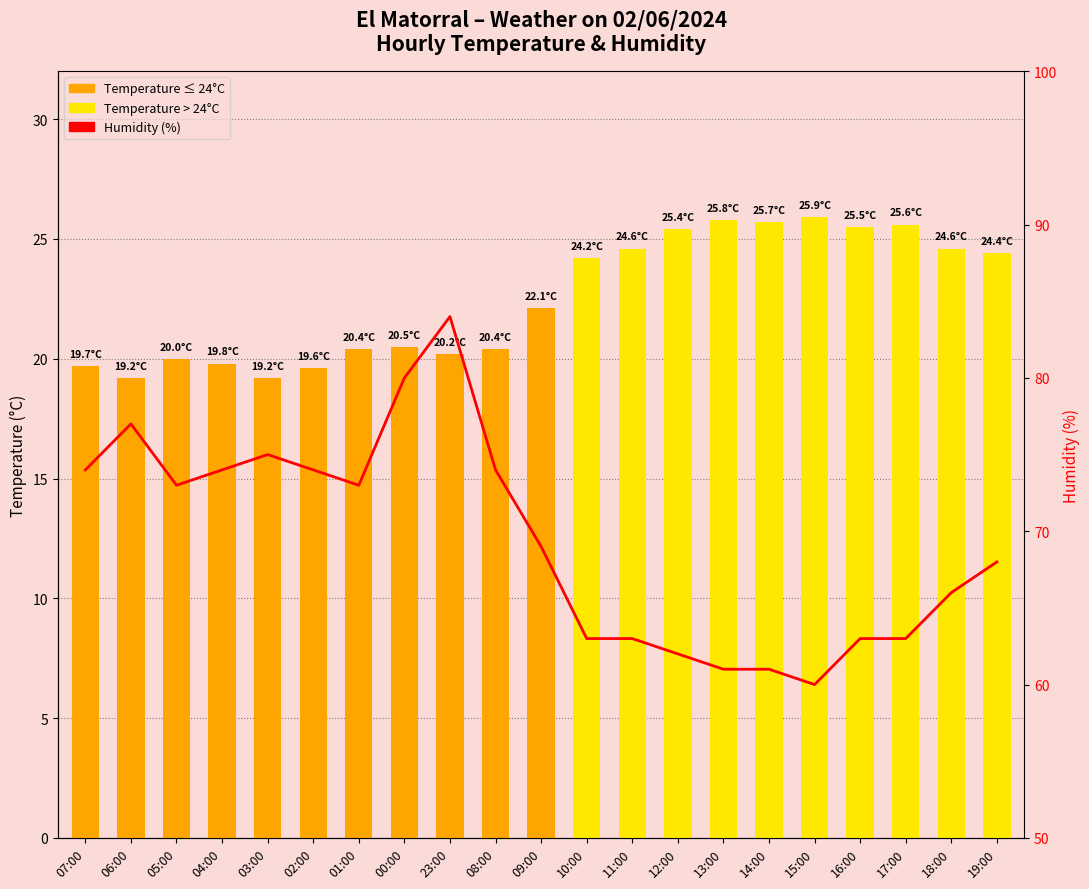

What is the sum of the Temperature (°C) values at 10:00 and 19:00?

48.6